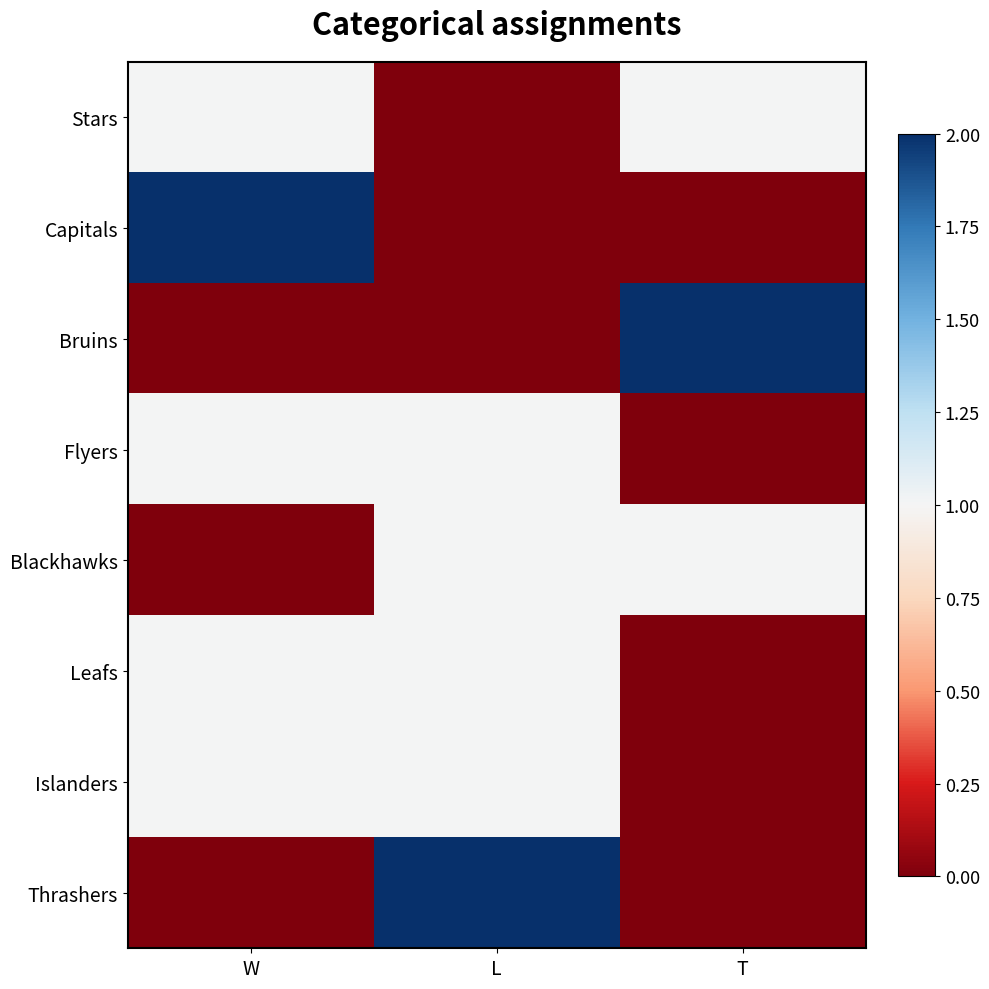

Reading left to right, extract all data points from this chart.

Stars: W=1	L=0	T=1
Capitals: W=2	L=0	T=0
Bruins: W=0	L=0	T=2
Flyers: W=1	L=1	T=0
Blackhawks: W=0	L=1	T=1
Leafs: W=1	L=1	T=0
Islanders: W=1	L=1	T=0
Thrashers: W=0	L=2	T=0